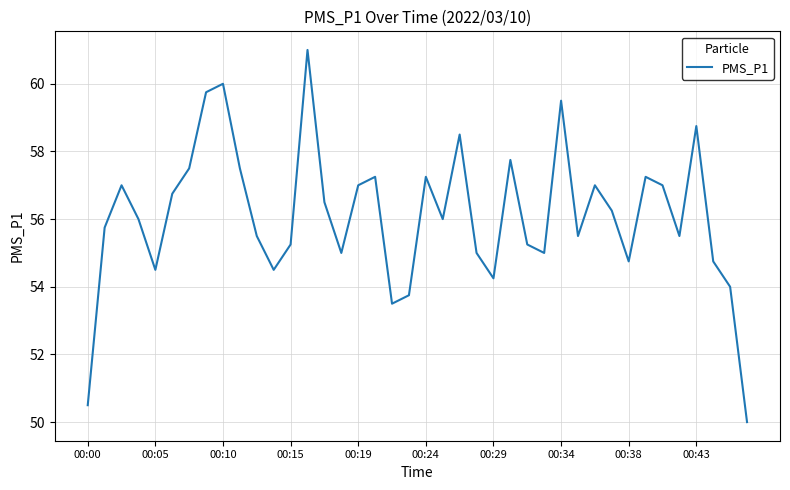

What is the minimum value shown in the chart?

50.0